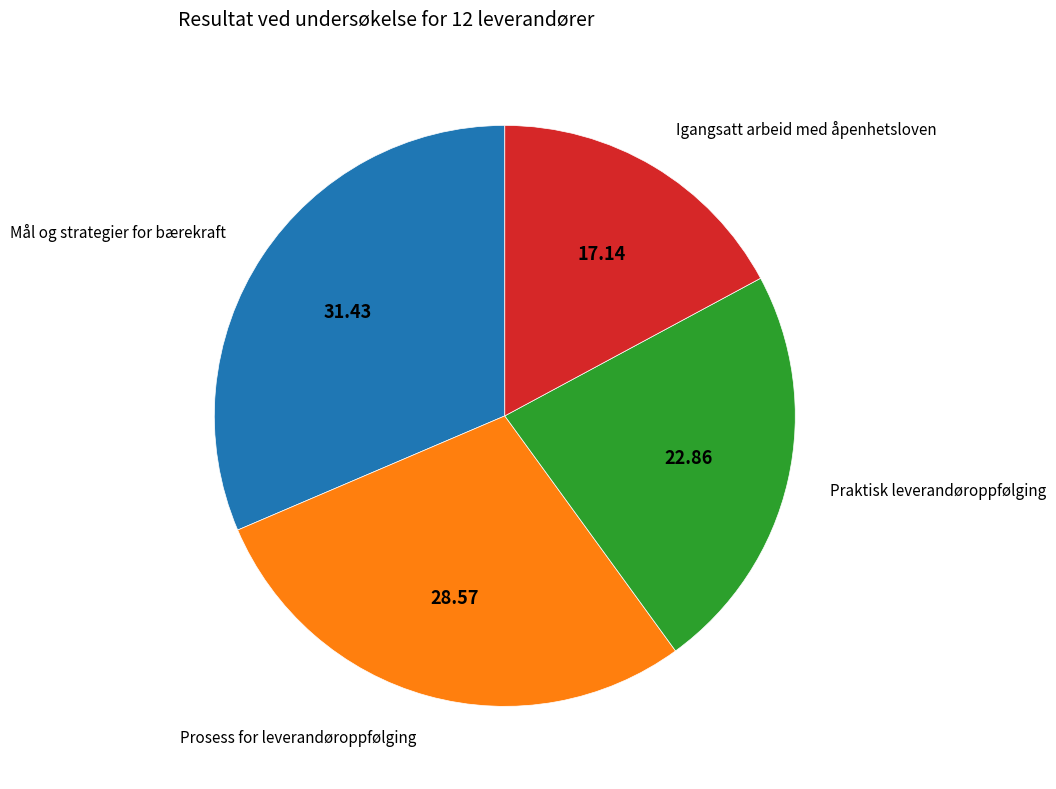

Is there a majority slice in this chart?

No